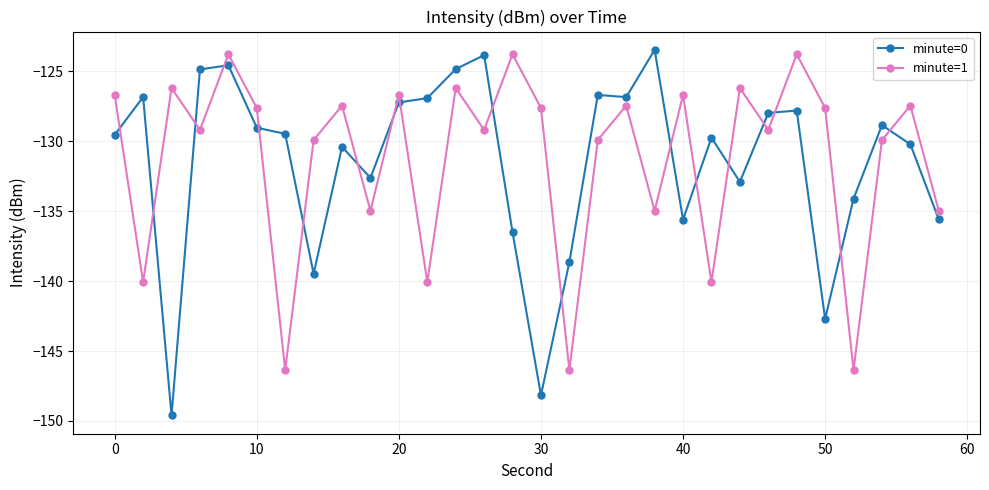

What is the maximum value for minute=1?

-123.8